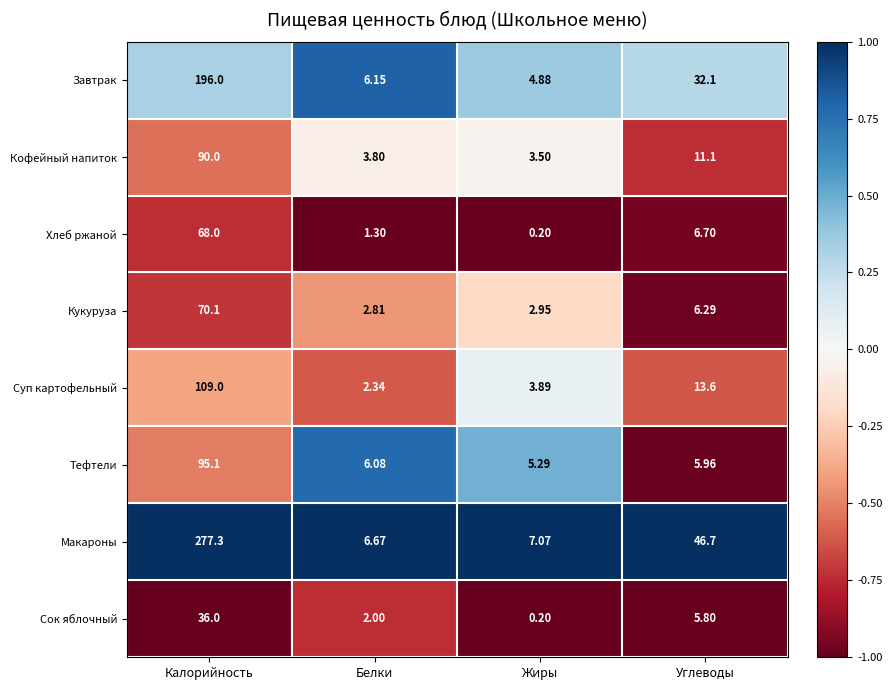

Which series has the largest total across all categories?

Макароны